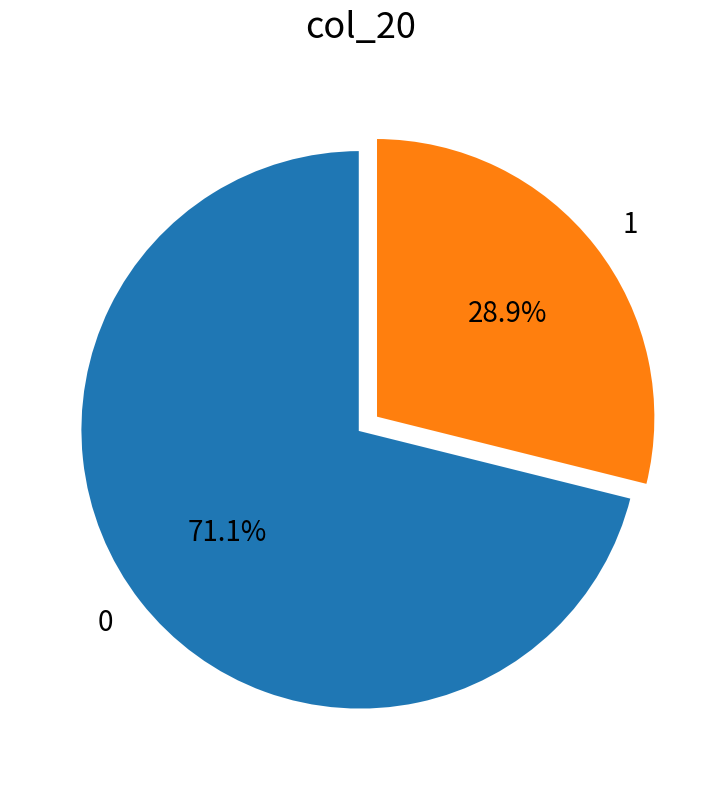

Combined, do 0 and 1 account for over 50%?

Yes